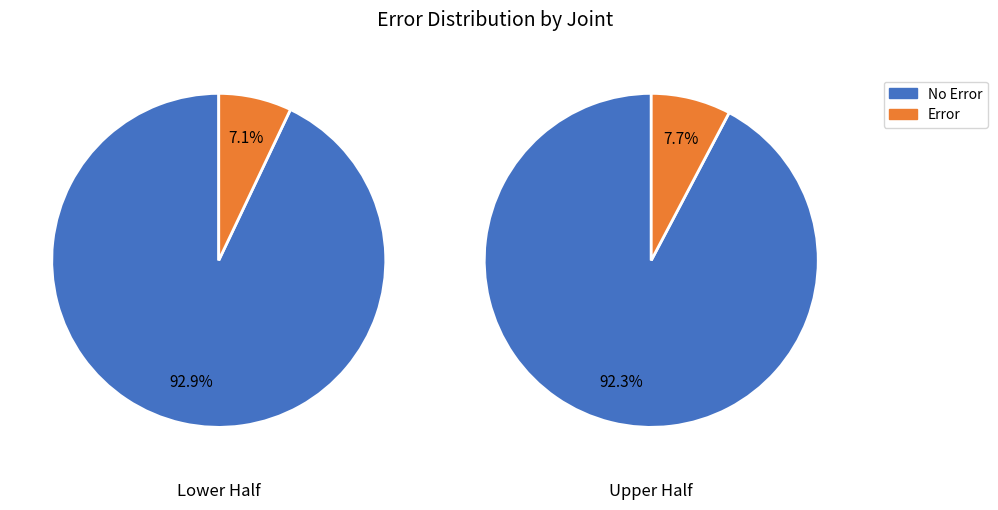

Is 1 the majority of the pie?

No